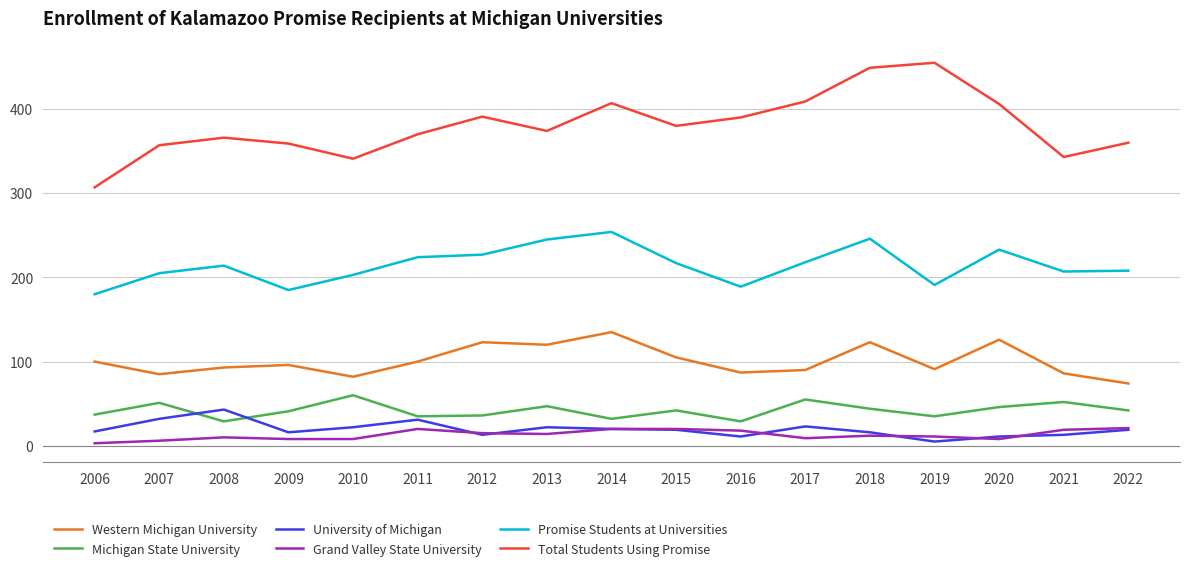

Is it true that Grand Valley State University equals 6 at 2007?

True